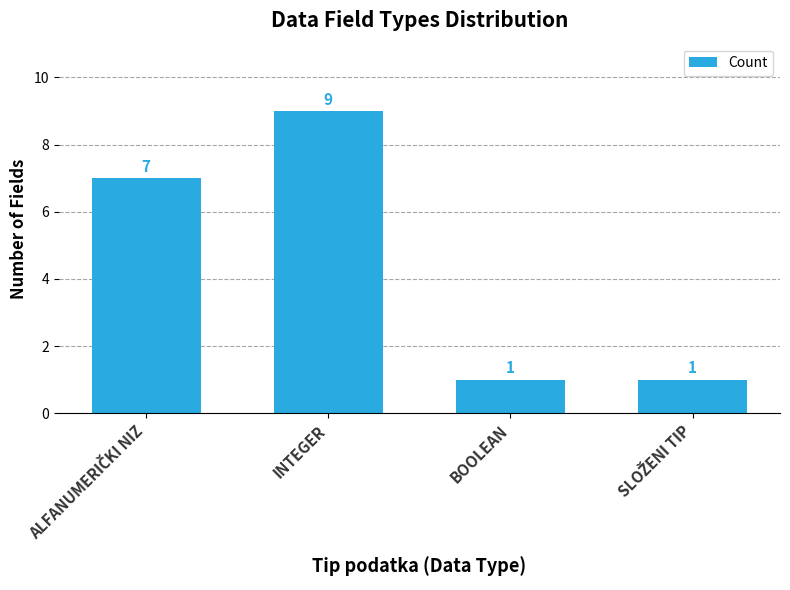

Is it true that the value at INTEGER is 9?

True